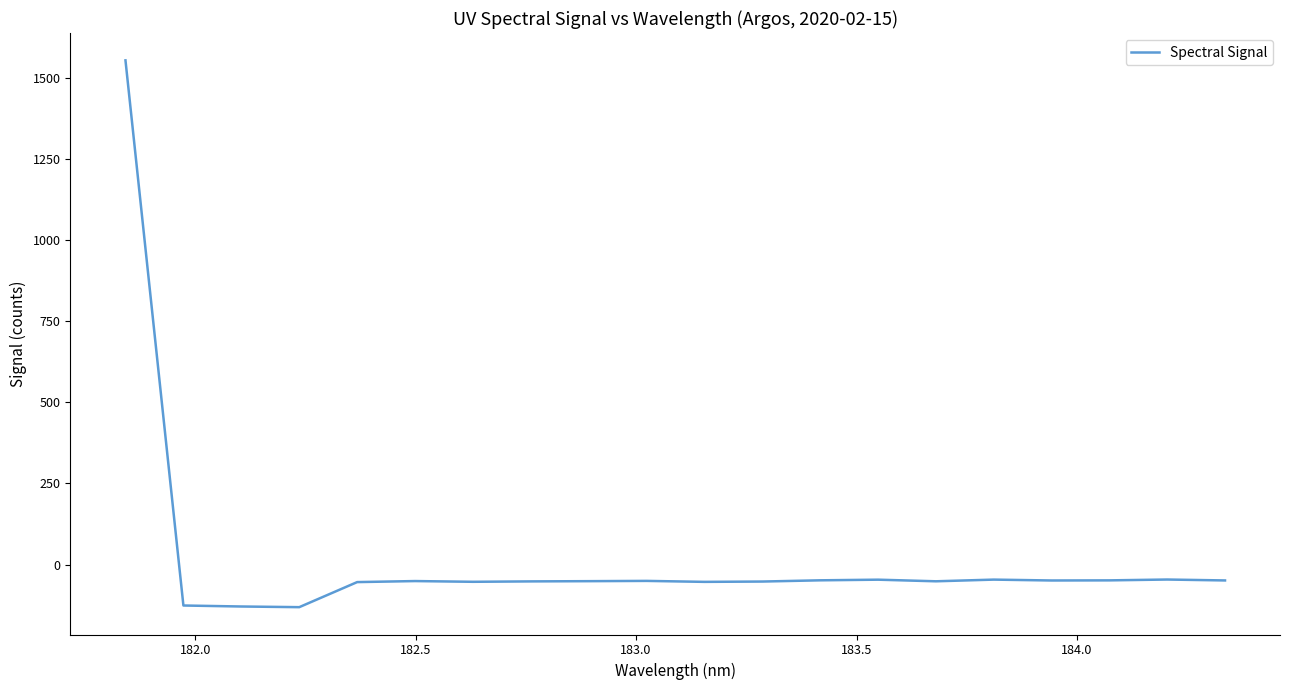

What is the maximum value shown in the chart?

1554.4